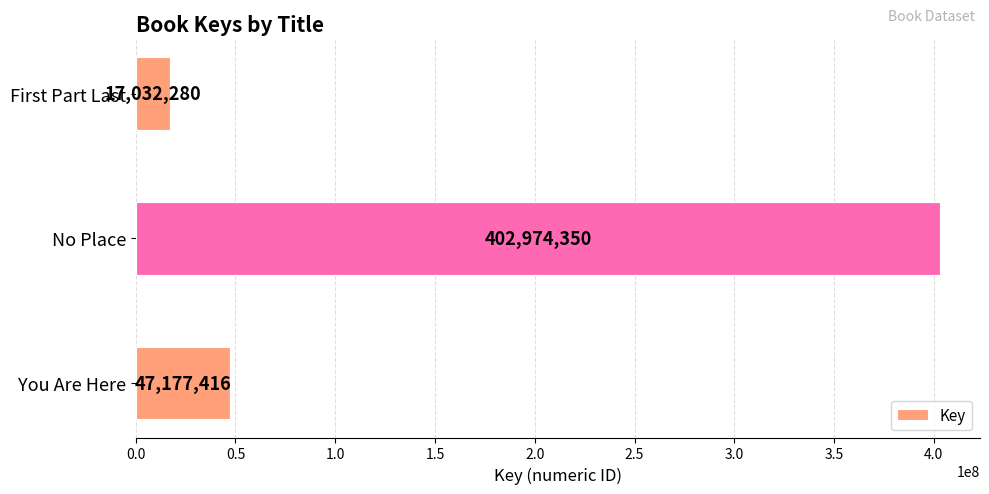

Which label corresponds to the smallest value in the chart?

First Part Last